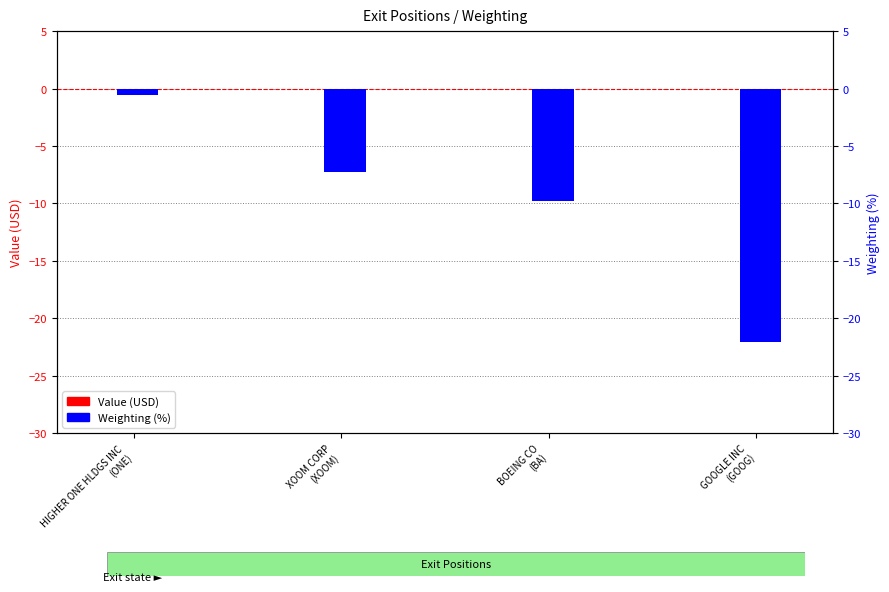

List the series in order of their peak value, highest first.

Value, Weighting